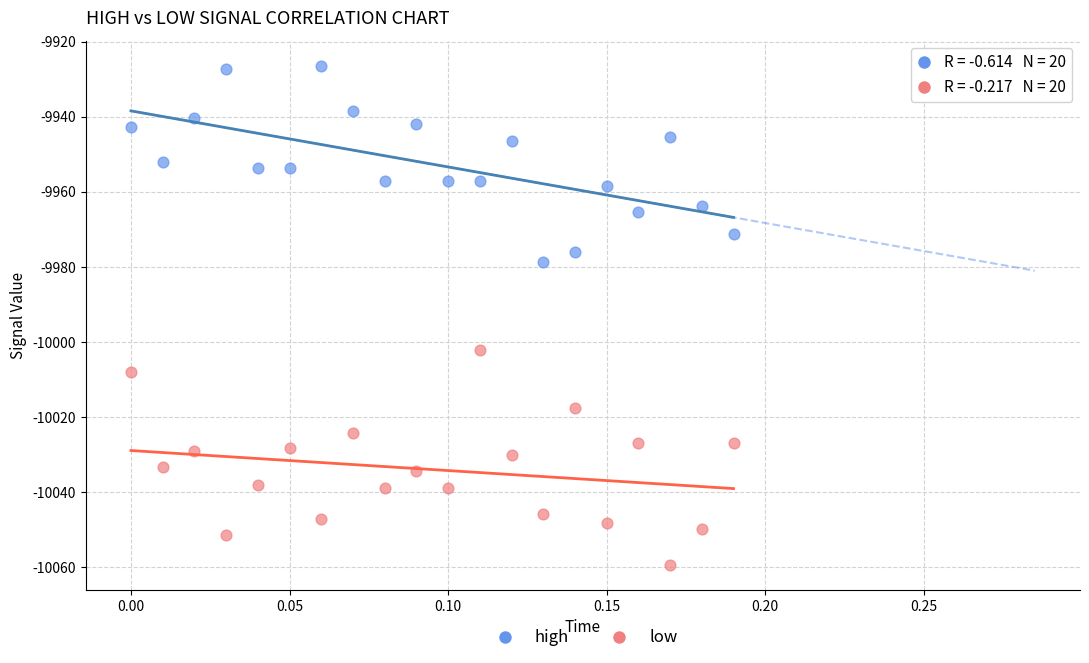

Which series contains the highest Y value?

high